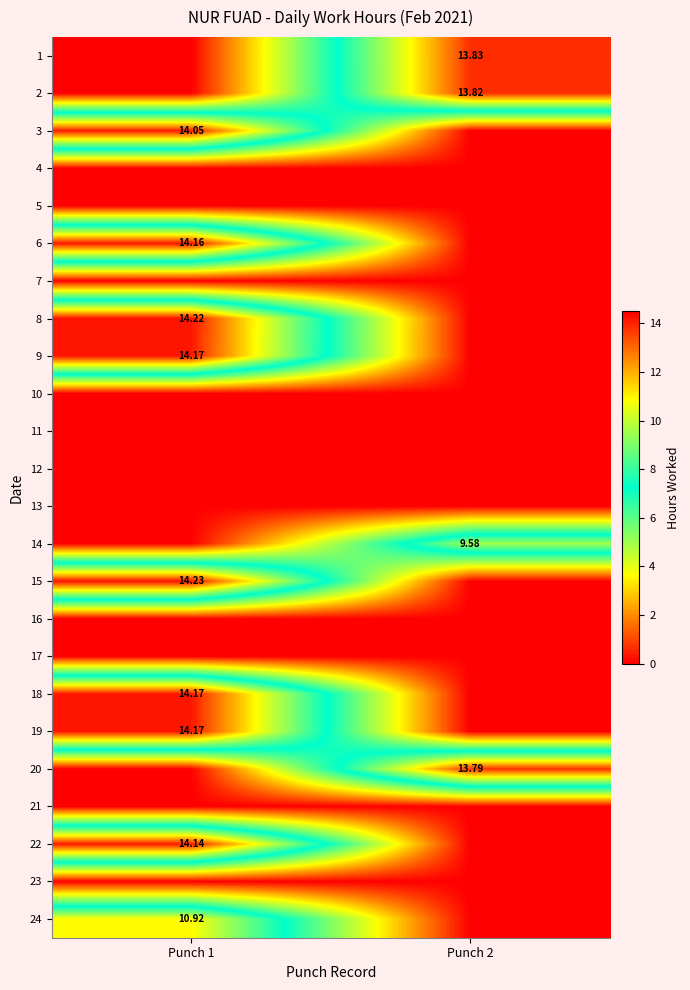

True or false: 21 has a value of 0.0 at Punch 1.

True